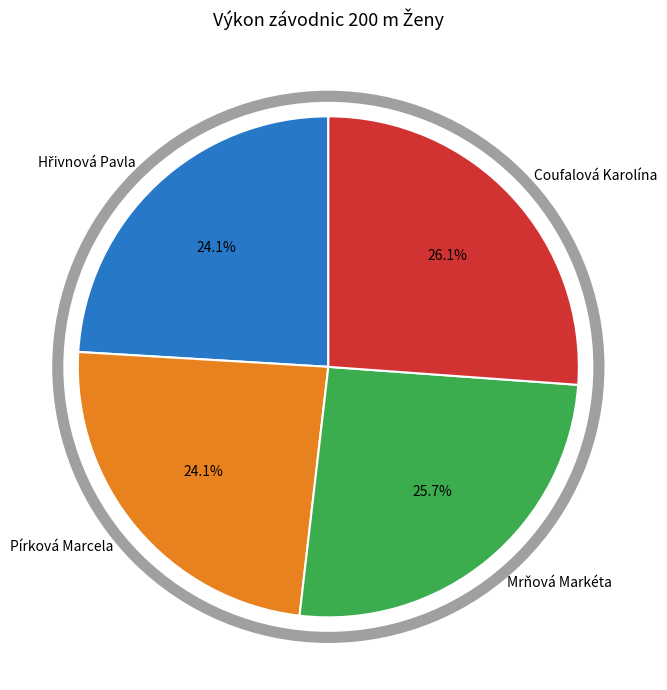

To the nearest percent, what is the difference between the largest and smallest slice percentages?

2%